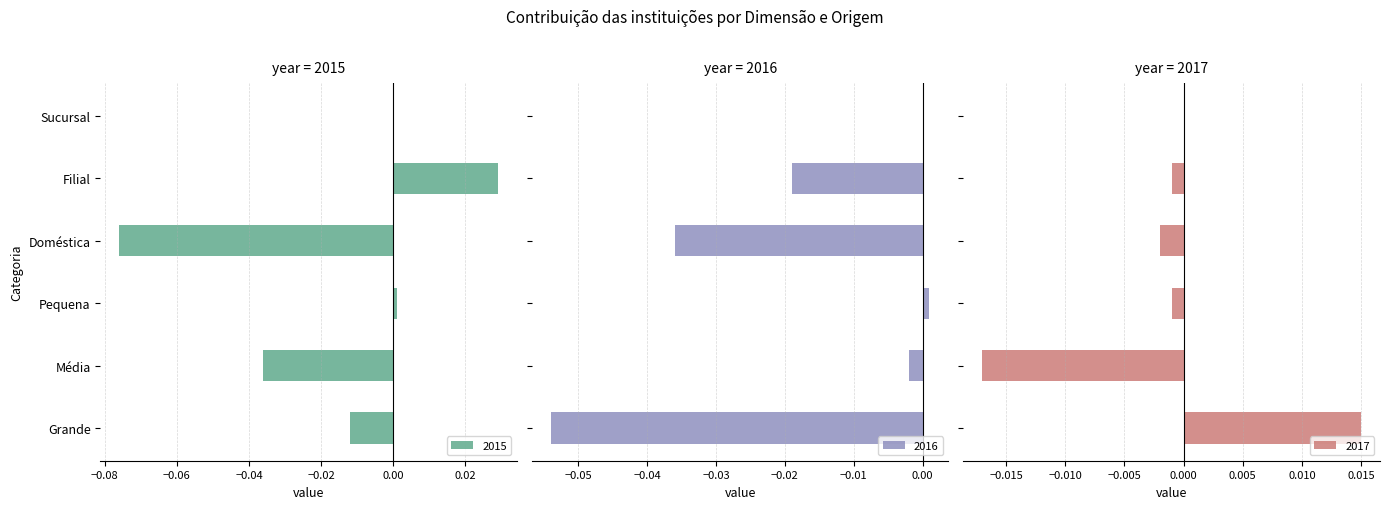

What is the label of the 4th bar from the left?

Doméstica